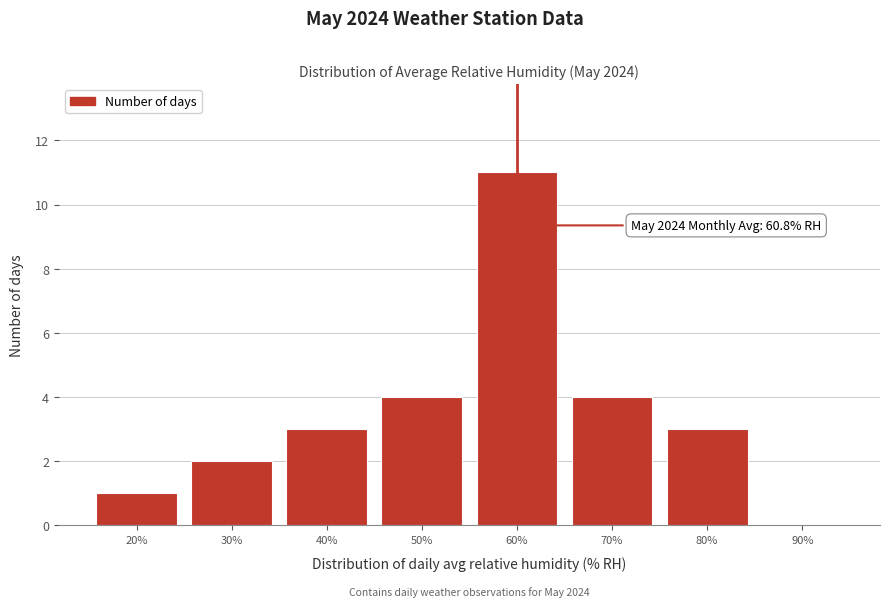

Reading left to right, extract all data points from this chart.

20%=1	30%=2	40%=3	50%=4	60%=11	70%=4	80%=3	90%=0